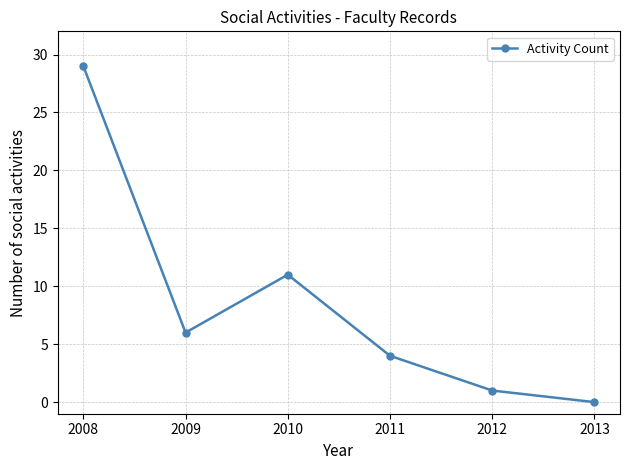

At which category does the chart reach its peak across all series?

2008